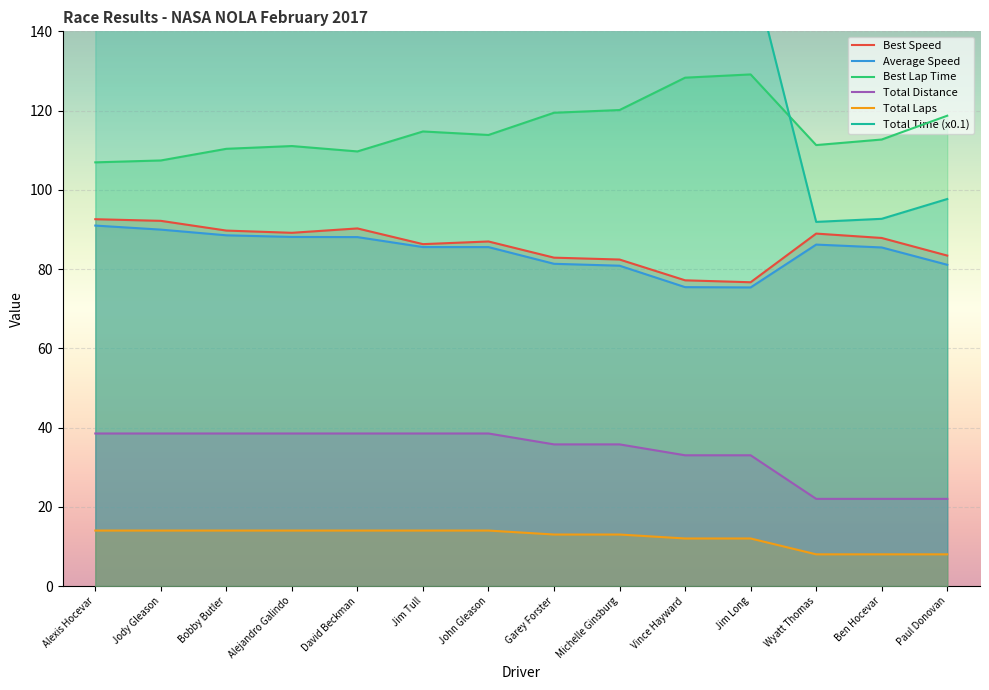

Reading left to right, list all the values displayed in this chart.

Best Speed: Alexis Hocevar=92.6	Jody Gleason=92.2	Bobby Butler=89.7	Alejandro Galindo=89.2	David Beckman=90.3	Jim Tull=86.3	John Gleason=87.0	Garey Forster=82.9	Michelle Ginsburg=82.4	Vince Hayward=77.2	Jim Long=76.7	Wyatt Thomas=89.0	Ben Hocevar=87.8	Paul Donovan=83.4
Average Speed: Alexis Hocevar=91.0	Jody Gleason=90.0	Bobby Butler=88.5	Alejandro Galindo=88.1	David Beckman=88.1	Jim Tull=85.6	John Gleason=85.5	Garey Forster=81.3	Michelle Ginsburg=80.8	Vince Hayward=75.4	Jim Long=75.4	Wyatt Thomas=86.2	Ben Hocevar=85.5	Paul Donovan=81.1
Best Lap Time: Alexis Hocevar=106.9	Jody Gleason=107.4	Bobby Butler=110.4	Alejandro Galindo=111.0	David Beckman=109.7	Jim Tull=114.7	John Gleason=113.8	Garey Forster=119.5	Michelle Ginsburg=120.1	Vince Hayward=128.3	Jim Long=129.1	Wyatt Thomas=111.3	Ben Hocevar=112.7	Paul Donovan=118.7
Total Distance: Alexis Hocevar=38.5	Jody Gleason=38.5	Bobby Butler=38.5	Alejandro Galindo=38.5	David Beckman=38.5	Jim Tull=38.5	John Gleason=38.5	Garey Forster=35.8	Michelle Ginsburg=35.8	Vince Hayward=33.0	Jim Long=33.0	Wyatt Thomas=22.0	Ben Hocevar=22.0	Paul Donovan=22.0
Total Laps: Alexis Hocevar=14.0	Jody Gleason=14.0	Bobby Butler=14.0	Alejandro Galindo=14.0	David Beckman=14.0	Jim Tull=14.0	John Gleason=14.0	Garey Forster=13.0	Michelle Ginsburg=13.0	Vince Hayward=12.0	Jim Long=12.0	Wyatt Thomas=8.0	Ben Hocevar=8.0	Paul Donovan=8.0
Total Time (x0.1): Alexis Hocevar=152.4	Jody Gleason=154.1	Bobby Butler=156.6	Alejandro Galindo=157.3	David Beckman=157.4	Jim Tull=162.0	John Gleason=162.0	Garey Forster=158.2	Michelle Ginsburg=159.2	Vince Hayward=157.5	Jim Long=157.6	Wyatt Thomas=91.9	Ben Hocevar=92.7	Paul Donovan=97.7